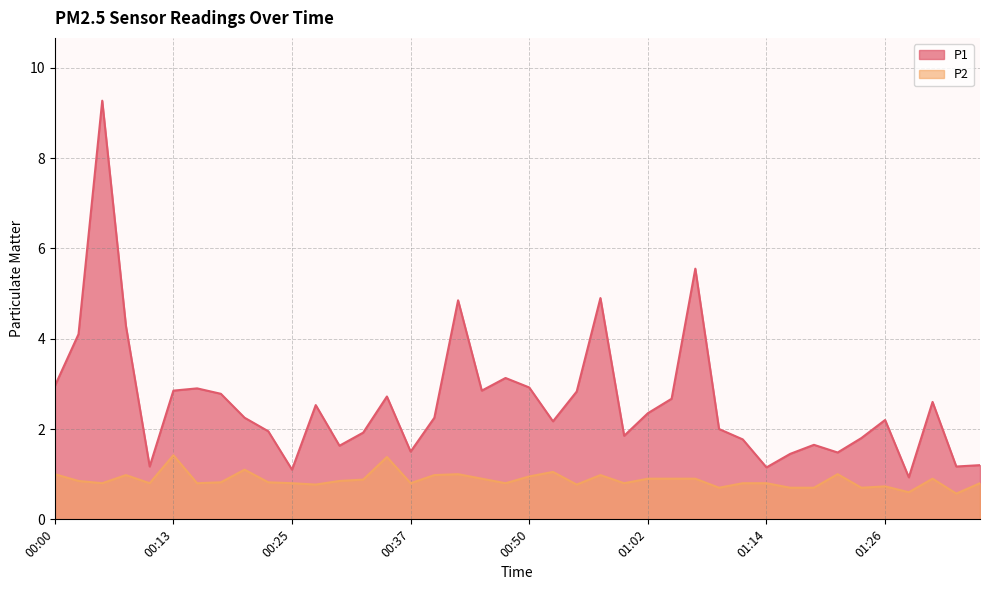

List the labels in order of P2 value, largest first.

00:13, 00:35, 00:20, 00:52, 00:00, 00:42, 01:22, 00:08, 00:40, 00:57, 00:50, 00:45, 01:02, 01:04, 01:07, 01:31, 00:32, 00:03, 00:30, 00:18, 00:22, 00:05, 00:10, 00:15, 00:25, 00:37, 00:47, 00:59, 01:12, 01:14, 01:36, 00:27, 00:54, 01:26, 01:09, 01:17, 01:19, 01:24, 01:29, 01:34